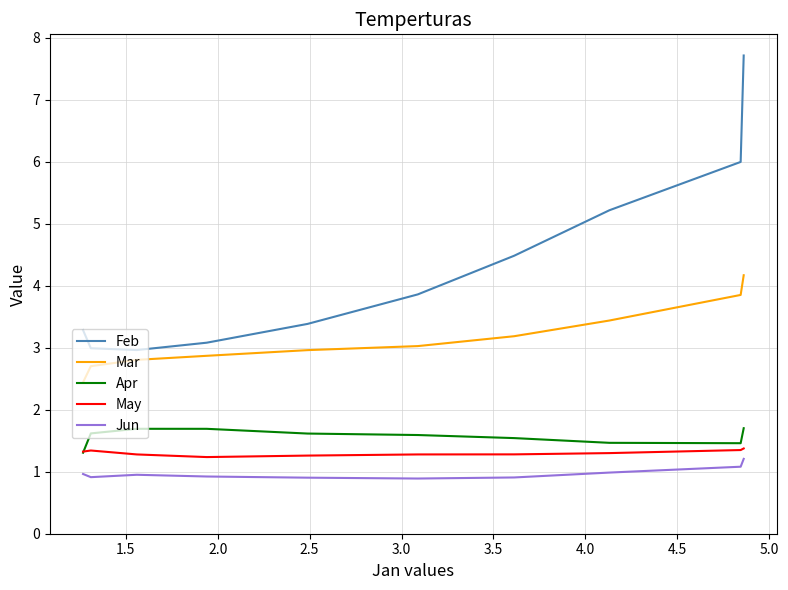

Is it true that Jun equals 1.0 at 4.5?

True